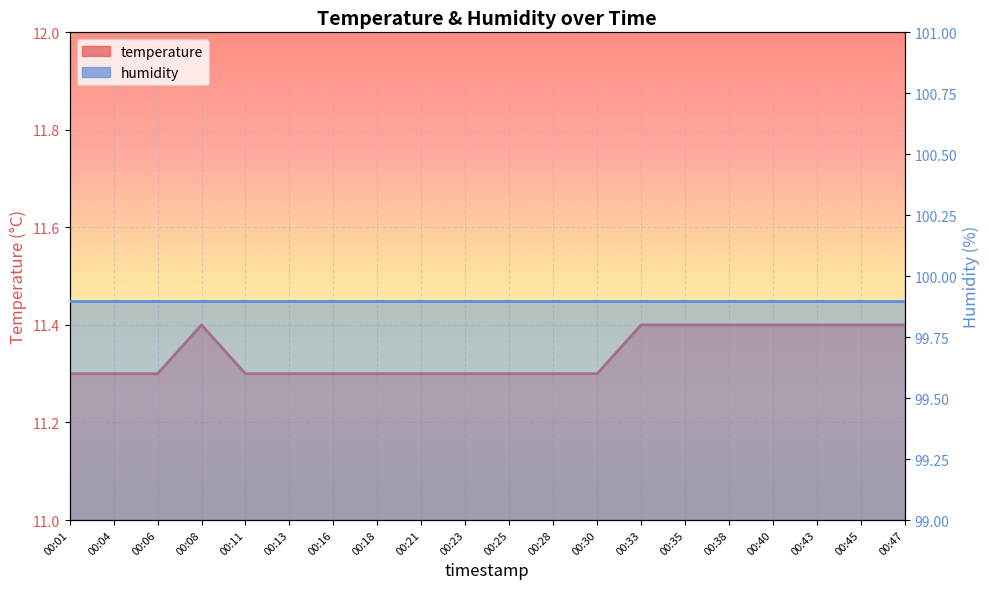

True or false: the data shows 6.6 at 00:04.

False